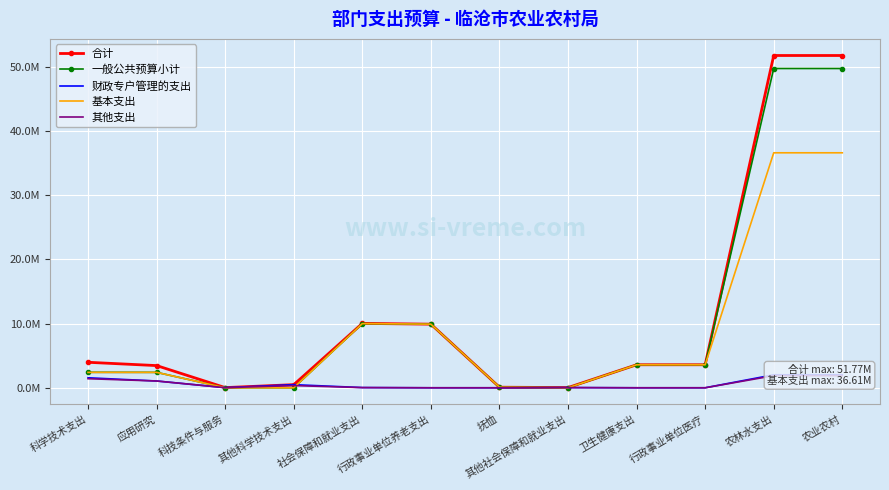

The 财政专户管理的支出 series shows 2025372.4 at 农业农村. True or false?

True